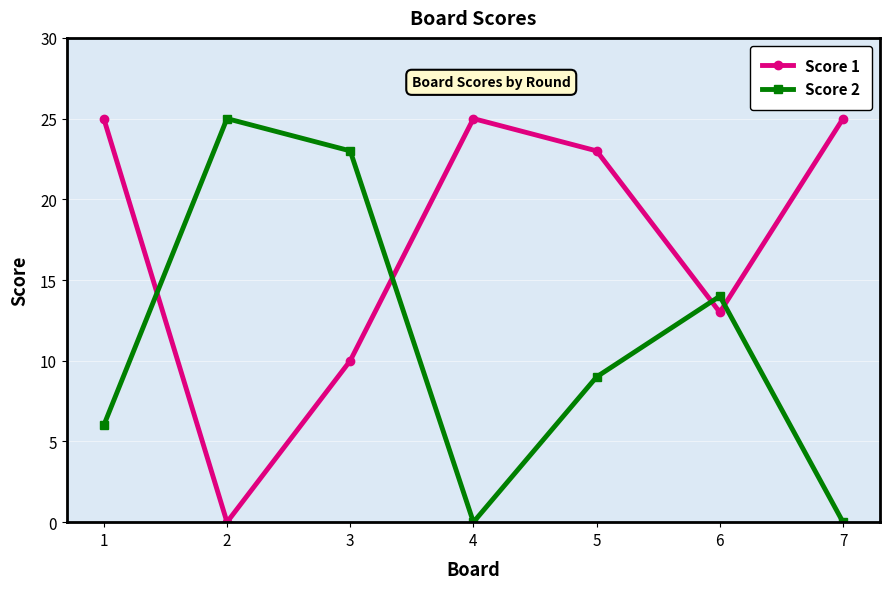

At which label is Score 1 closest to 12?

6